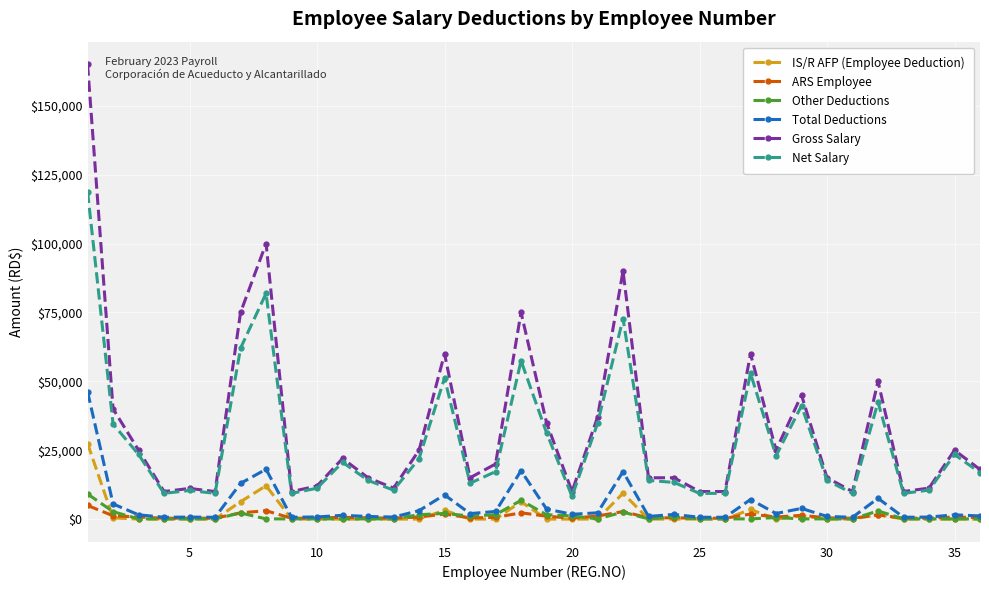

True or false: Other Deductions has more than 1 points higher than both neighbors.

True